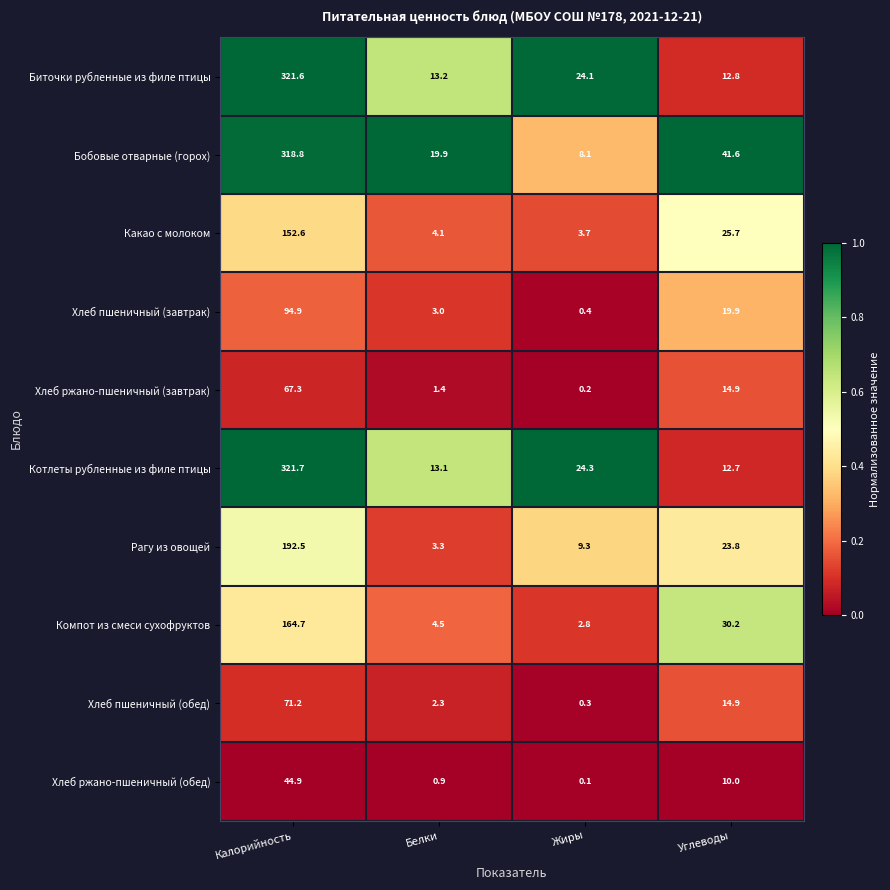

At Калорийность, list the series in order from smallest to largest.

Хлеб ржано-пшеничный (обед), Хлеб ржано-пшеничный (завтрак), Хлеб пшеничный (обед), Хлеб пшеничный (завтрак), Какао с молоком, Компот из смеси сухофруктов, Рагу из овощей, Бобовые отварные (горох), Биточки рубленные из филе птицы, Котлеты рубленные из филе птицы